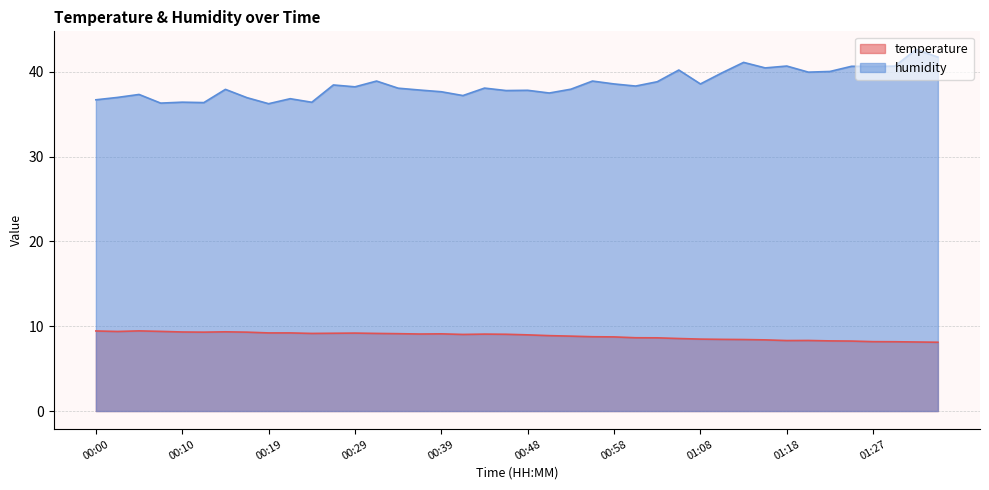

Which series changed the most between 00:41 and 01:35?

humidity